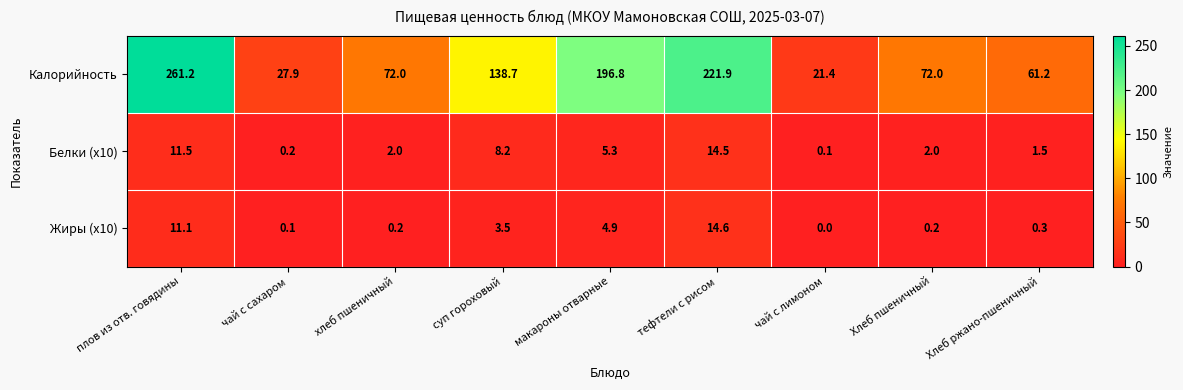

Reading left to right, list all the values displayed in this chart.

Калорийность: плов из отв. говядины=261.2	чай с сахаром=27.9	хлеб пшеничный=72.0	суп гороховый=138.7	макароны отварные=196.8	тефтели с рисом=221.9	чай с лимоном=21.4	Хлеб пшеничный=72.0	Хлеб ржано-пшеничный=61.2
Белки (x10): плов из отв. говядины=11.5	чай с сахаром=0.2	хлеб пшеничный=2.0	суп гороховый=8.2	макароны отварные=5.3	тефтели с рисом=14.5	чай с лимоном=0.1	Хлеб пшеничный=2.0	Хлеб ржано-пшеничный=1.5
Жиры (x10): плов из отв. говядины=11.1	чай с сахаром=0.1	хлеб пшеничный=0.2	суп гороховый=3.5	макароны отварные=4.9	тефтели с рисом=14.6	чай с лимоном=0.0	Хлеб пшеничный=0.2	Хлеб ржано-пшеничный=0.3